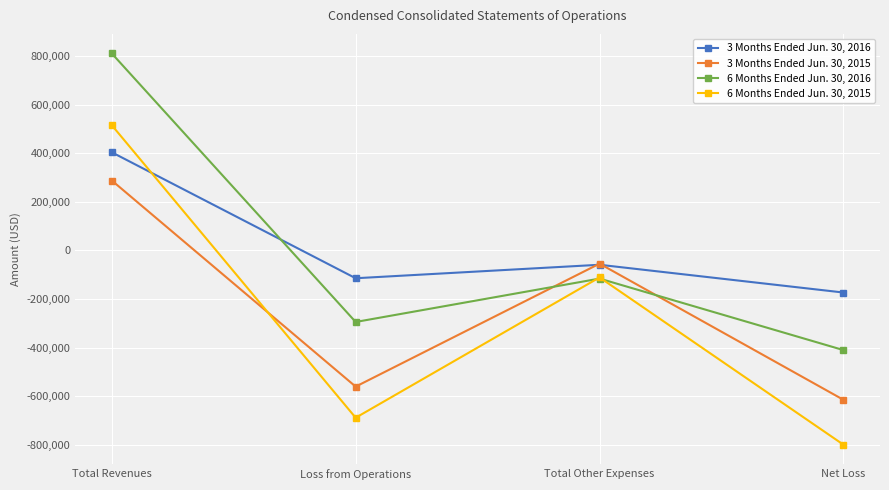

What are all the series names shown in the legend?

3 Months Ended Jun. 30, 2016, 3 Months Ended Jun. 30, 2015, 6 Months Ended Jun. 30, 2016, 6 Months Ended Jun. 30, 2015